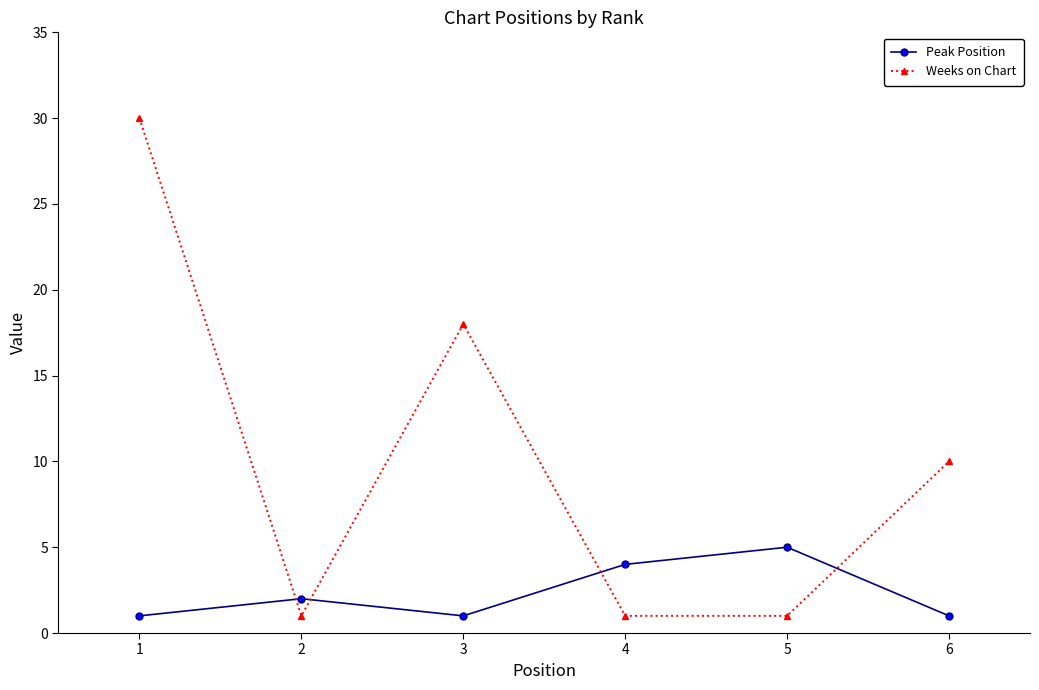

What is the value of the Weeks on Chart point at the 6th from the left?

10